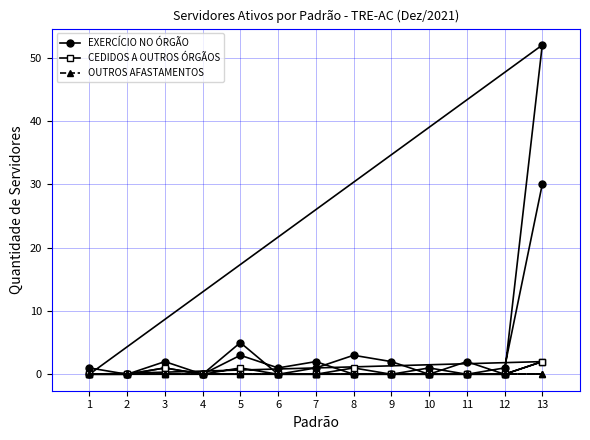

True or false: OUTROS AFASTAMENTOS and CEDIDOS A OUTROS ÓRGÃOS cross at least once.

False